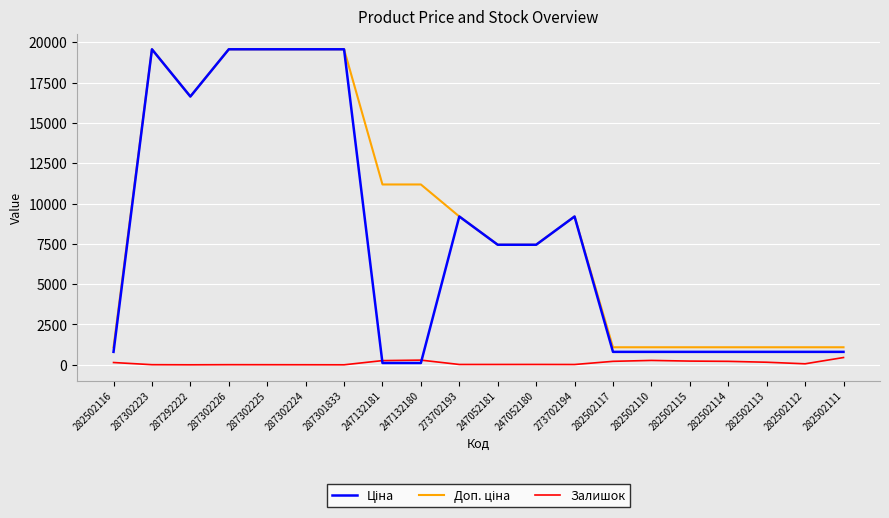

At how many categories does at least one series exceed 8294?

10